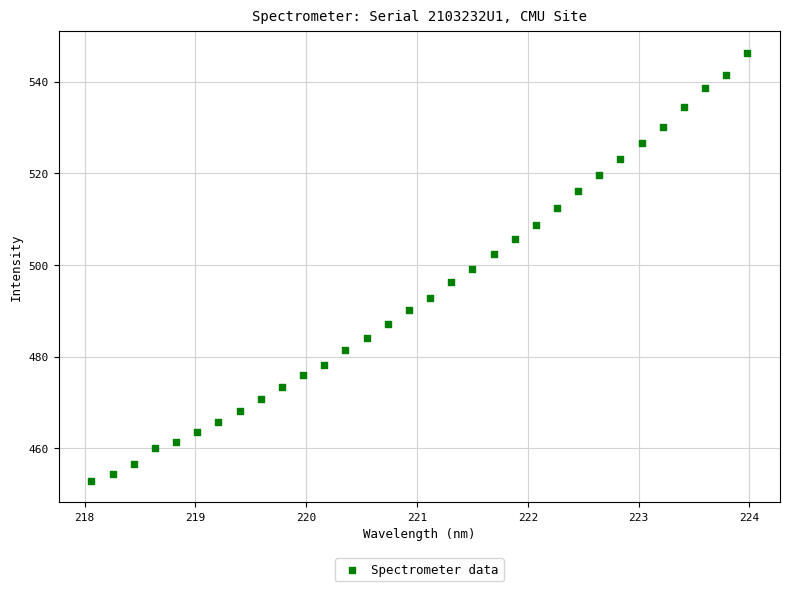

What is the range of Y values (max minus min)?

93.4